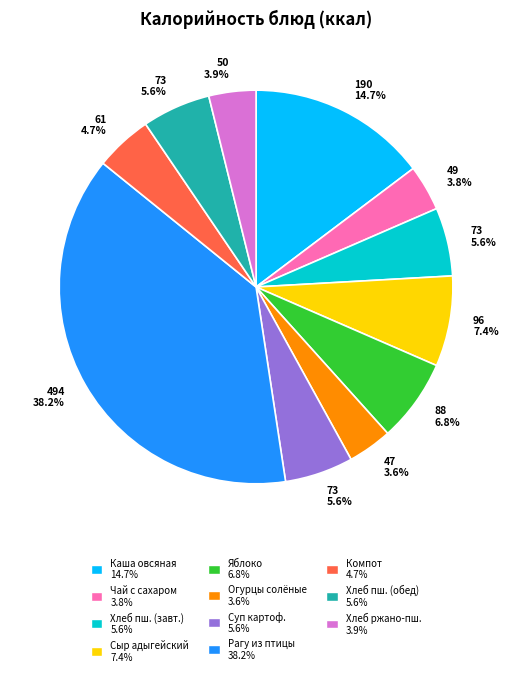

To the nearest percent, what is the difference between the largest and smallest slice percentages?

35%